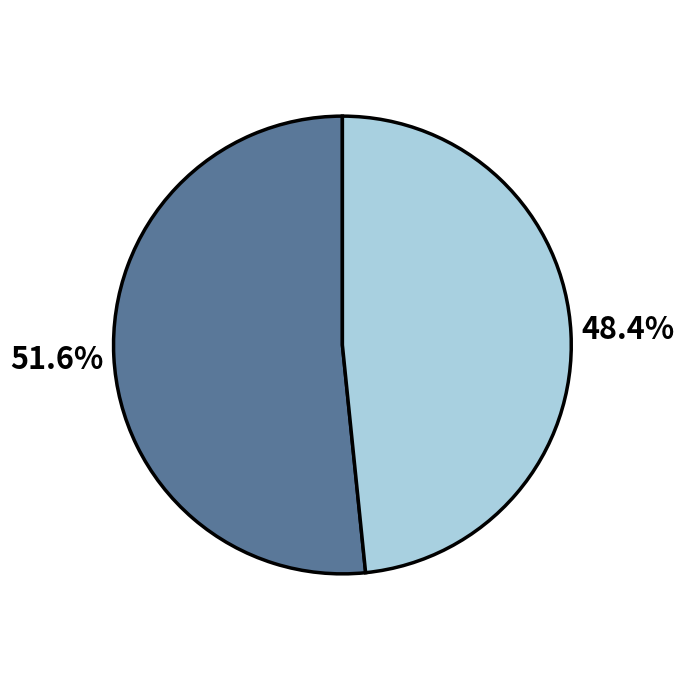

Is there any slice that represents more than half of the pie?

Yes